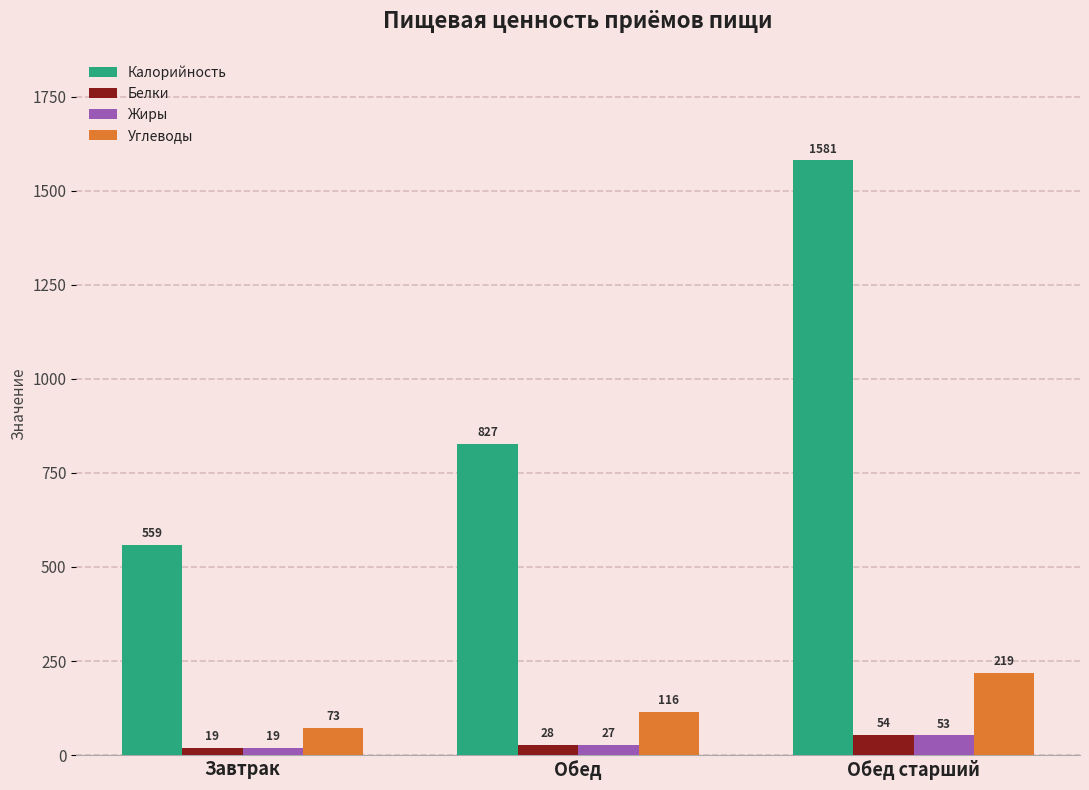

What is the value of the Углеводы bar at the 1st from the left?

73.4